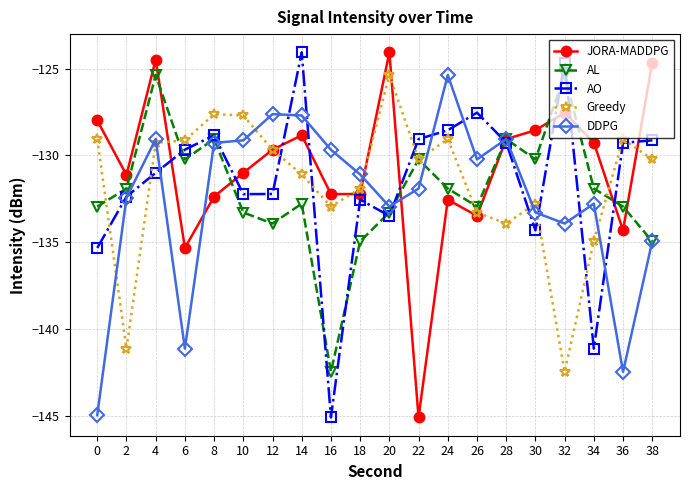

Is the value of AL at 24 greater than the value of JORA-MADDPG at 2?

No